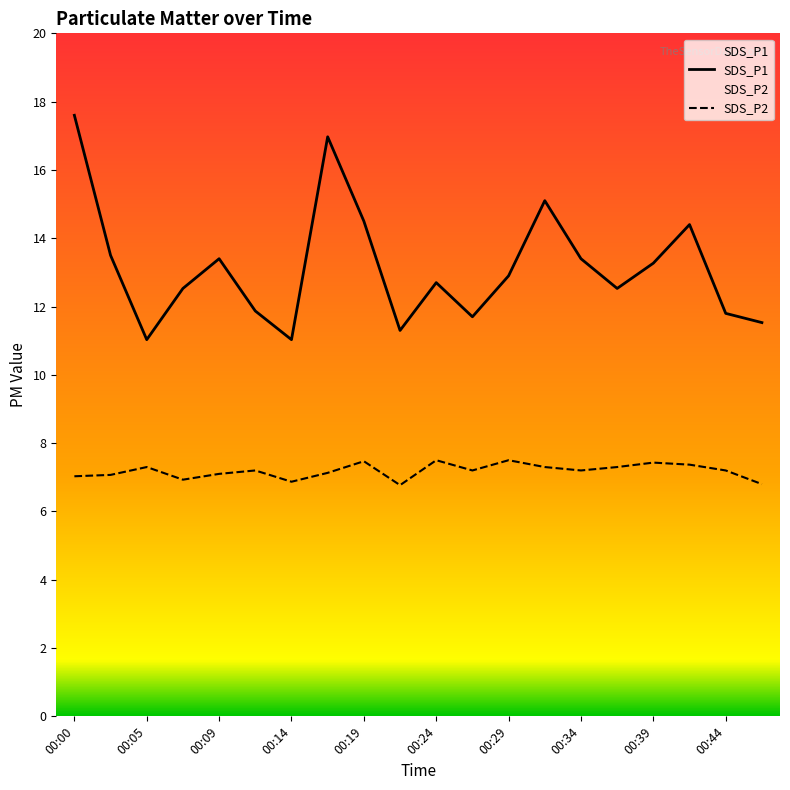

How many lines are shown in the chart?

2